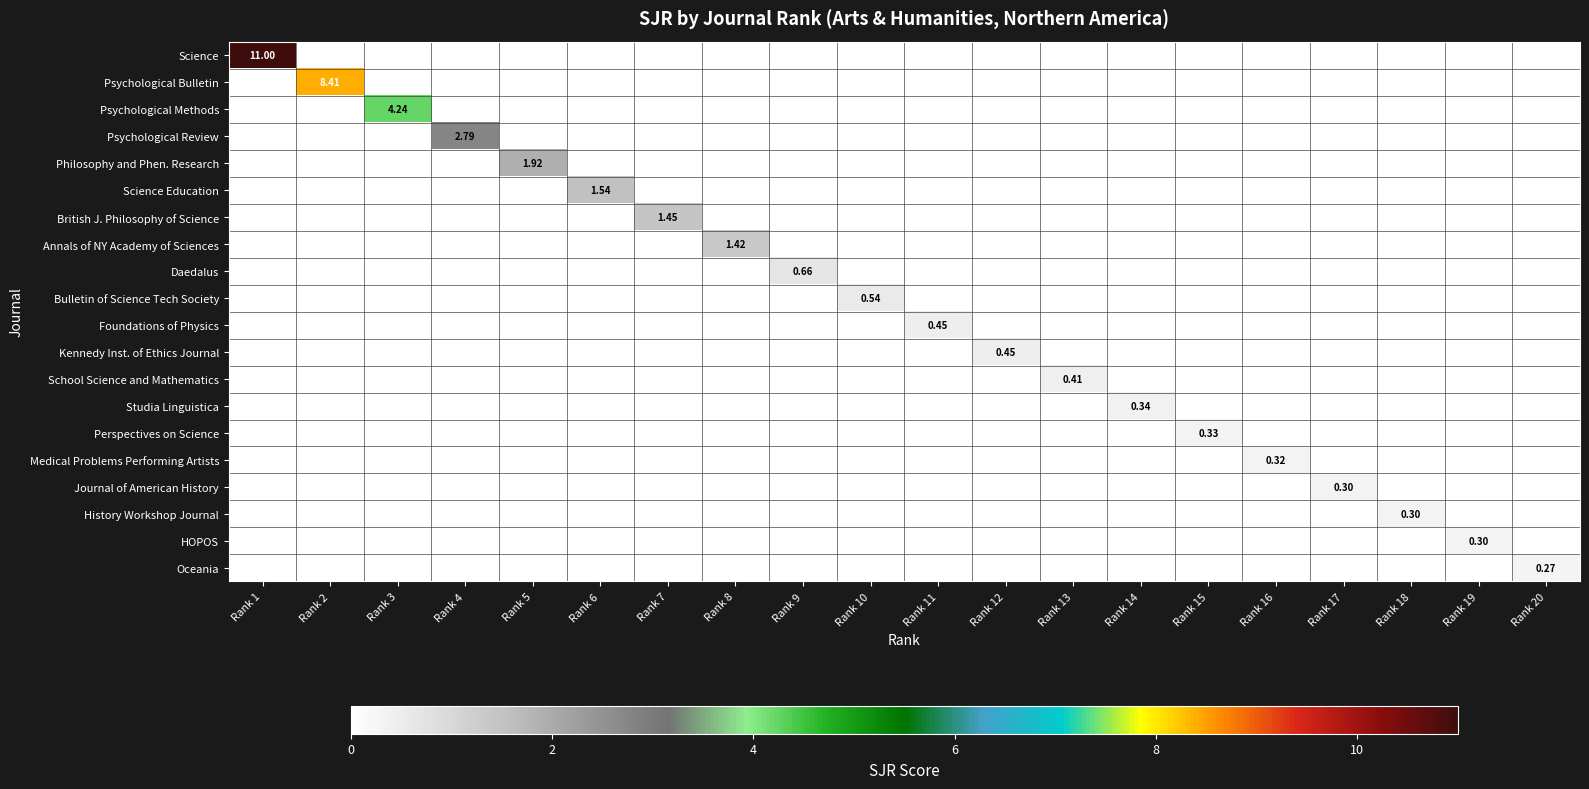

The value of Annals of NY Academy of Sciences at Rank 20 is 0.7. True or false?

False